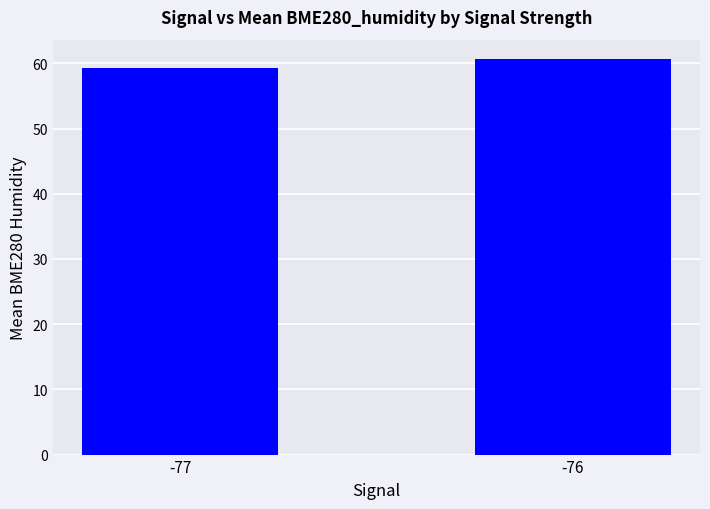

The chart shows a value of 59.3 at -77. True or false?

True